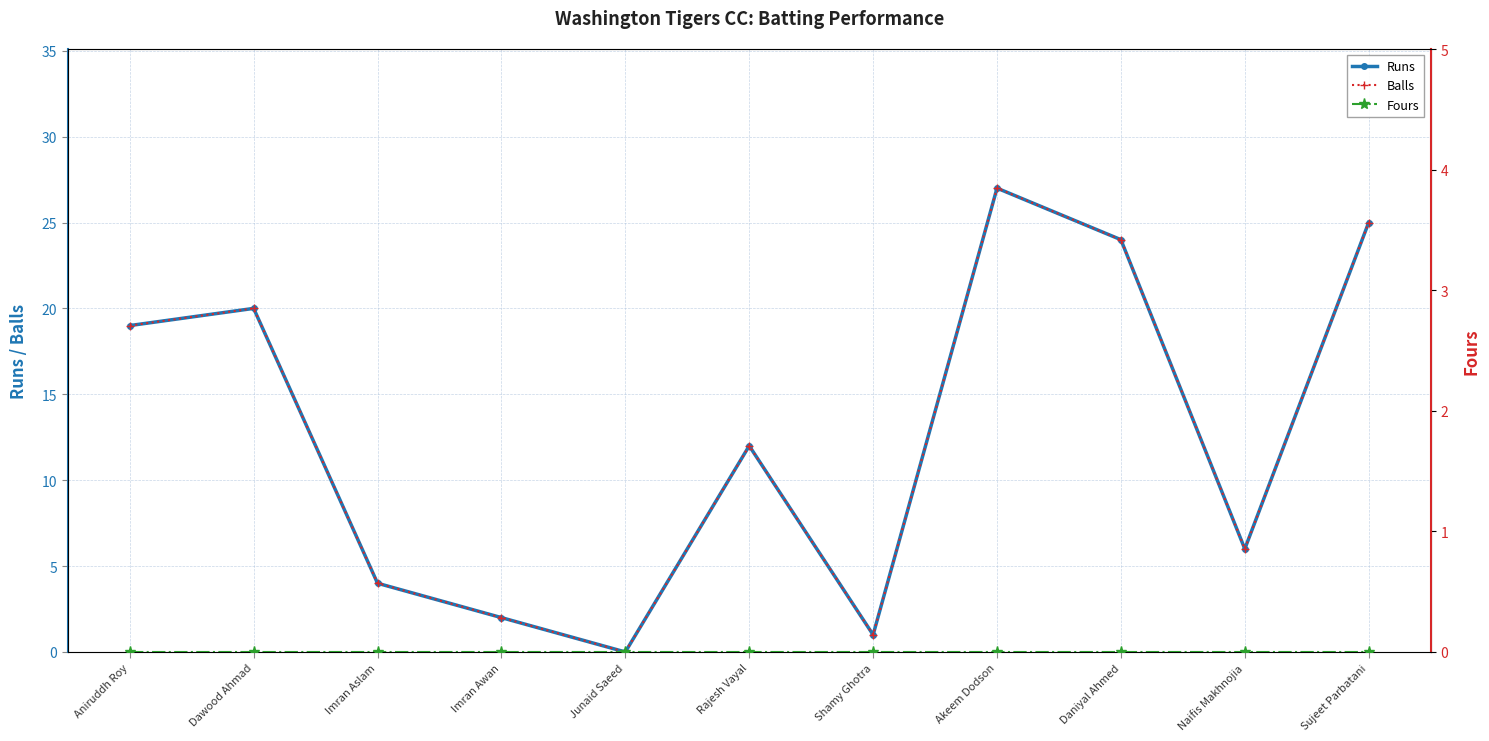

Reading left to right, extract all data points from this chart.

Runs: Aniruddh Roy=19	Dawood Ahmad=20	Imran Aslam=4	Imran Awan=2	Junaid Saeed=0	Rajesh Vayal=12	Shamy Ghotra=1	Akeem Dodson=27	Daniyal Ahmed=24	Naifis Makhnojia=6	Sujeet Parbatani=25
Balls: Aniruddh Roy=19	Dawood Ahmad=20	Imran Aslam=4	Imran Awan=2	Junaid Saeed=0	Rajesh Vayal=12	Shamy Ghotra=1	Akeem Dodson=27	Daniyal Ahmed=24	Naifis Makhnojia=6	Sujeet Parbatani=25
Fours: Aniruddh Roy=0	Dawood Ahmad=0	Imran Aslam=0	Imran Awan=0	Junaid Saeed=0	Rajesh Vayal=0	Shamy Ghotra=0	Akeem Dodson=0	Daniyal Ahmed=0	Naifis Makhnojia=0	Sujeet Parbatani=0